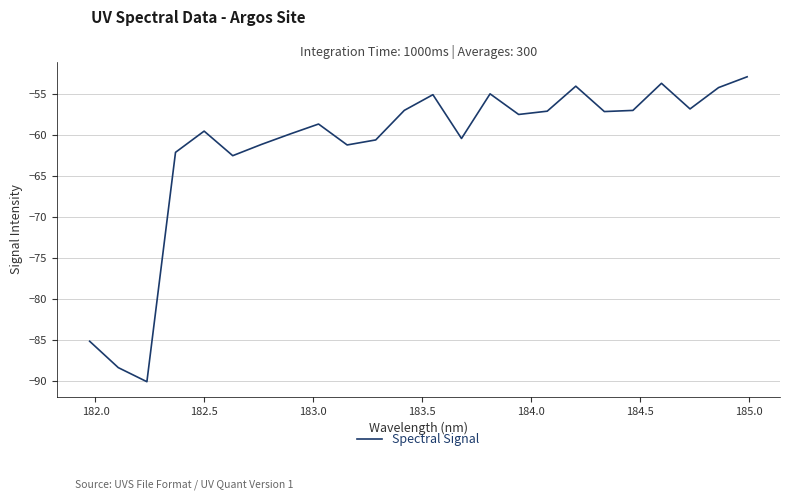

True or false: there are more than 2 points higher than both neighbors.

True